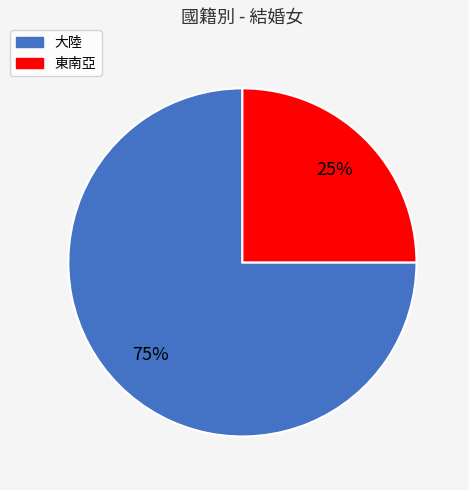

What percentage is the 大陸 slice, to the nearest percent?

75%